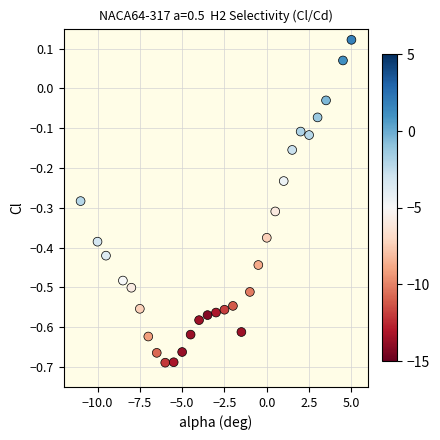

What is the range of X values (max minus min)?

16.0